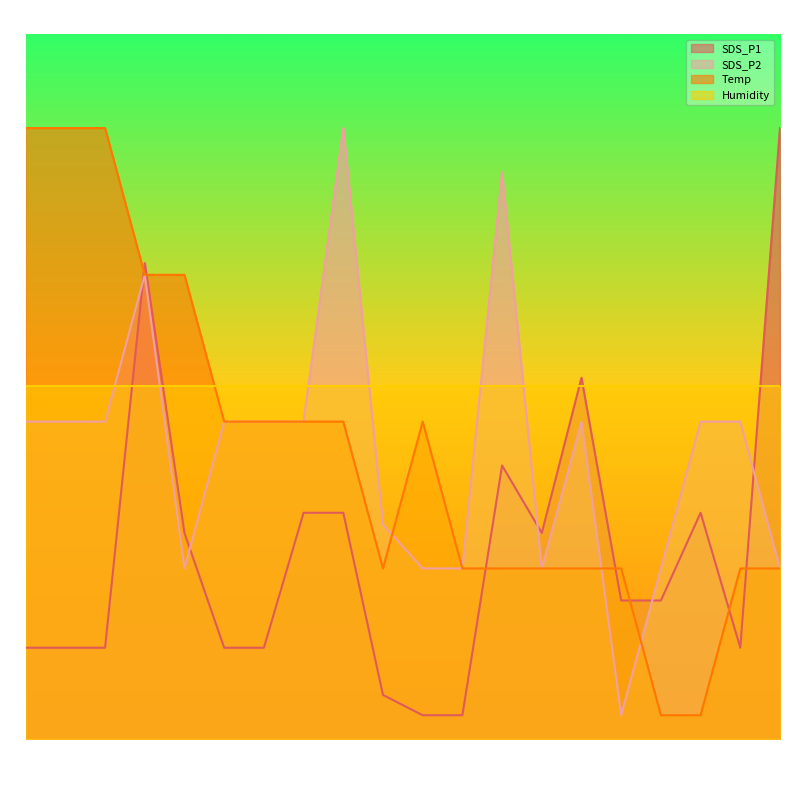

Count the number of categories in the chart.

20